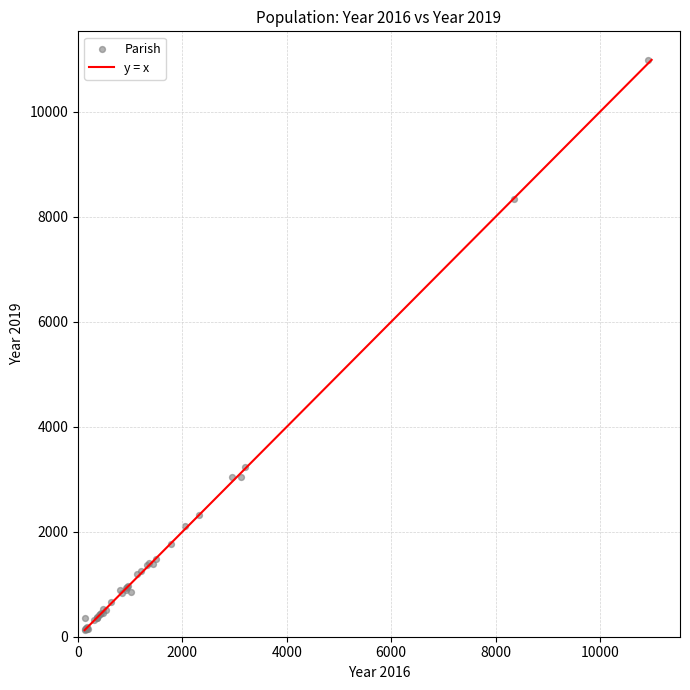

What Y value in the scatter plot is closest to 5559?

3233